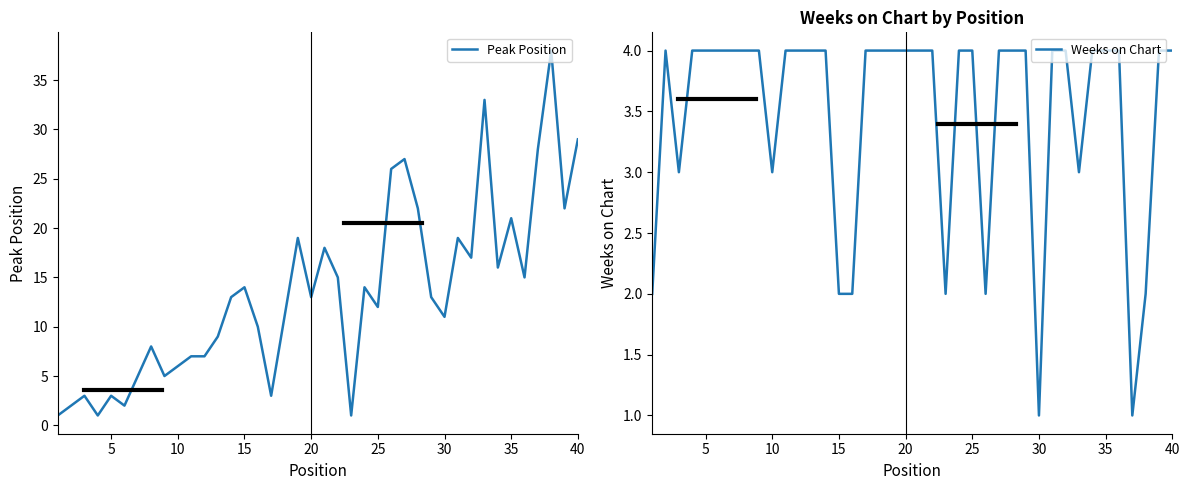

How many values in the Weeks on Chart series are below 4?

11